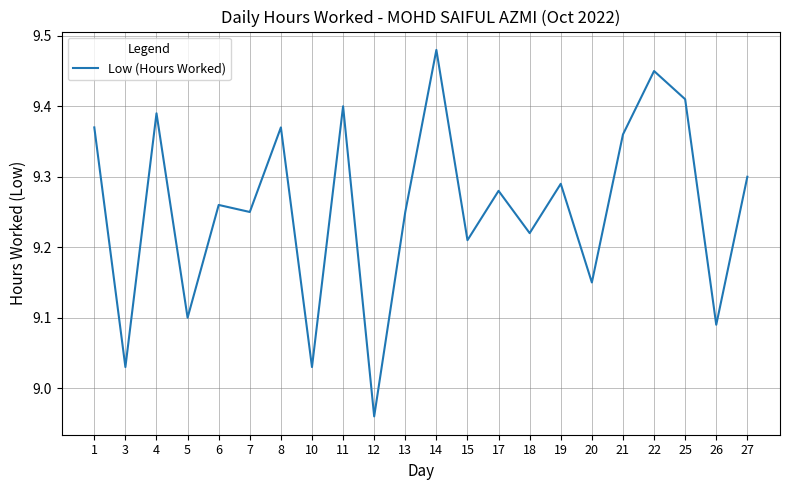

Is it true that the value at 17 is 5.9?

False